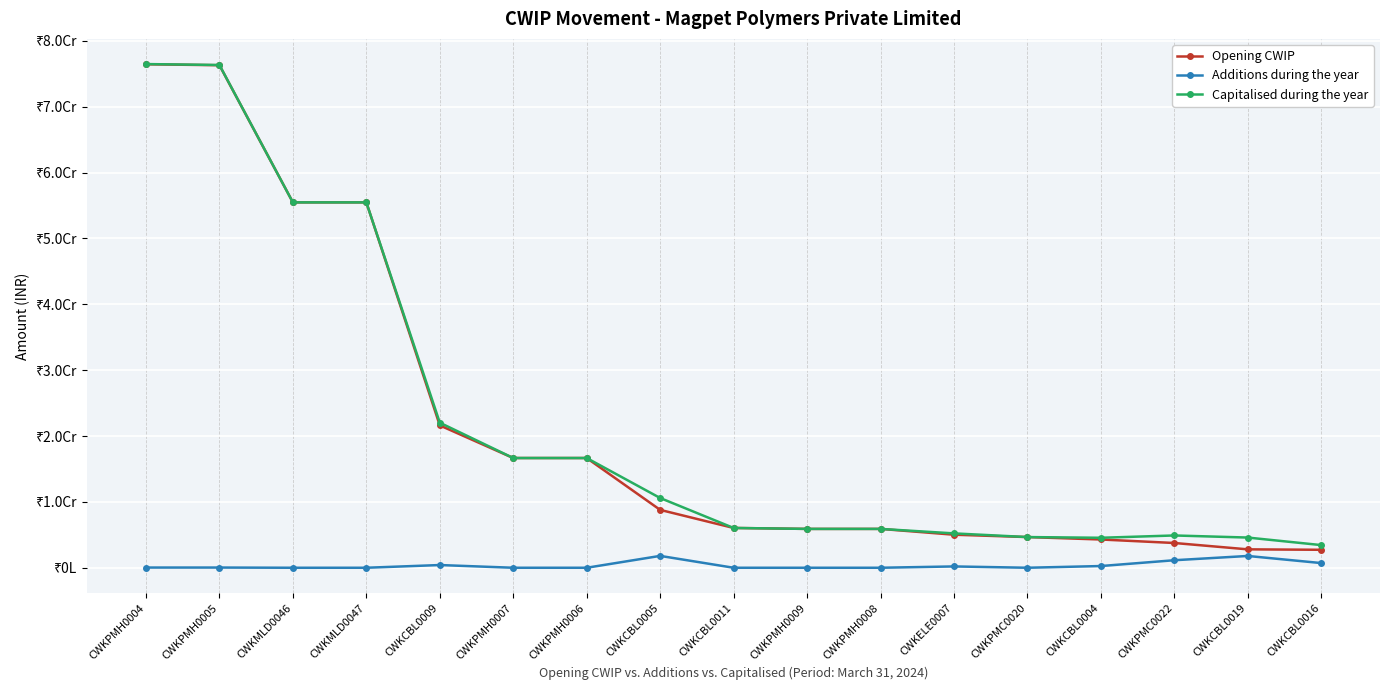

Which has a higher value, CWKPMH0004 or CWKMLD0047?

CWKPMH0004